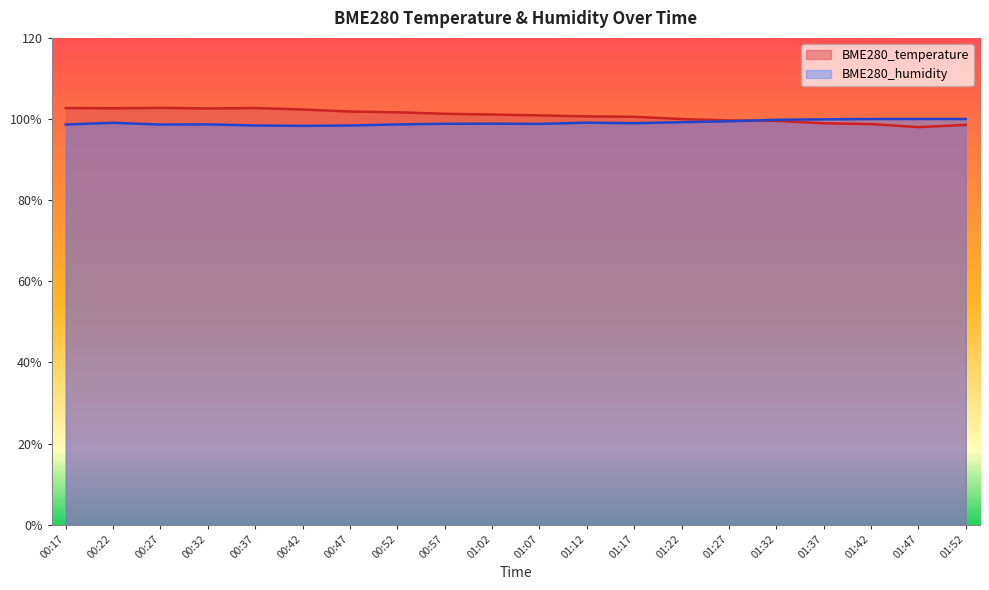

List the labels in order of BME280_humidity value, smallest first.

00:42, 00:37, 00:47, 00:27, 00:17, 00:52, 00:32, 01:07, 00:57, 01:02, 01:17, 00:22, 01:12, 01:22, 01:27, 01:32, 01:37, 01:42, 01:47, 01:52